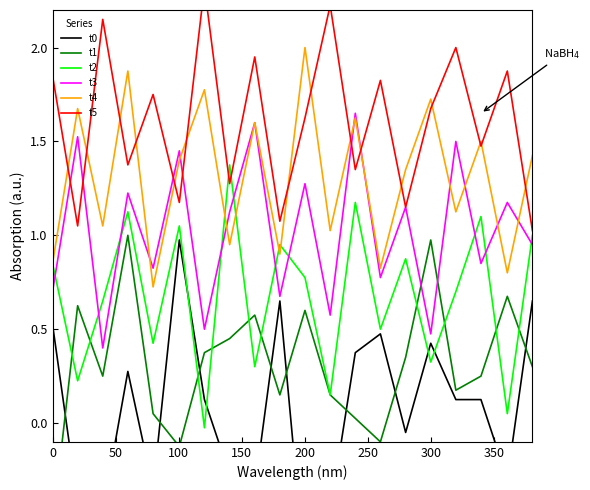

Which series ends up on top after the final intersection of t2 and t3?

t2